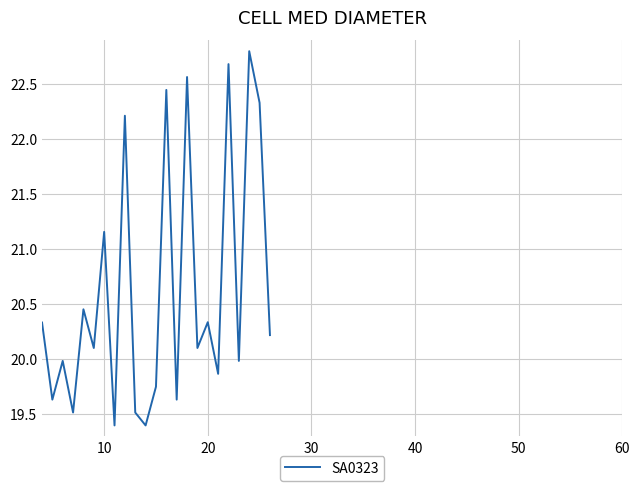

Count the number of data series in this chart.

1